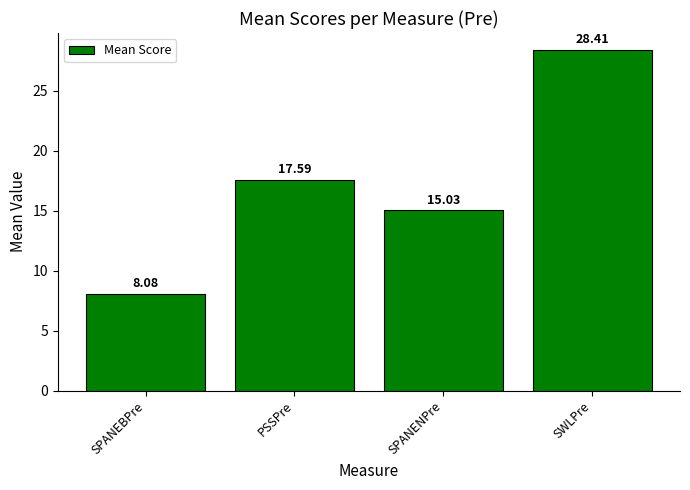

List the labels in order of value, largest first.

SWLPre, PSSPre, SPANENPre, SPANEBPre